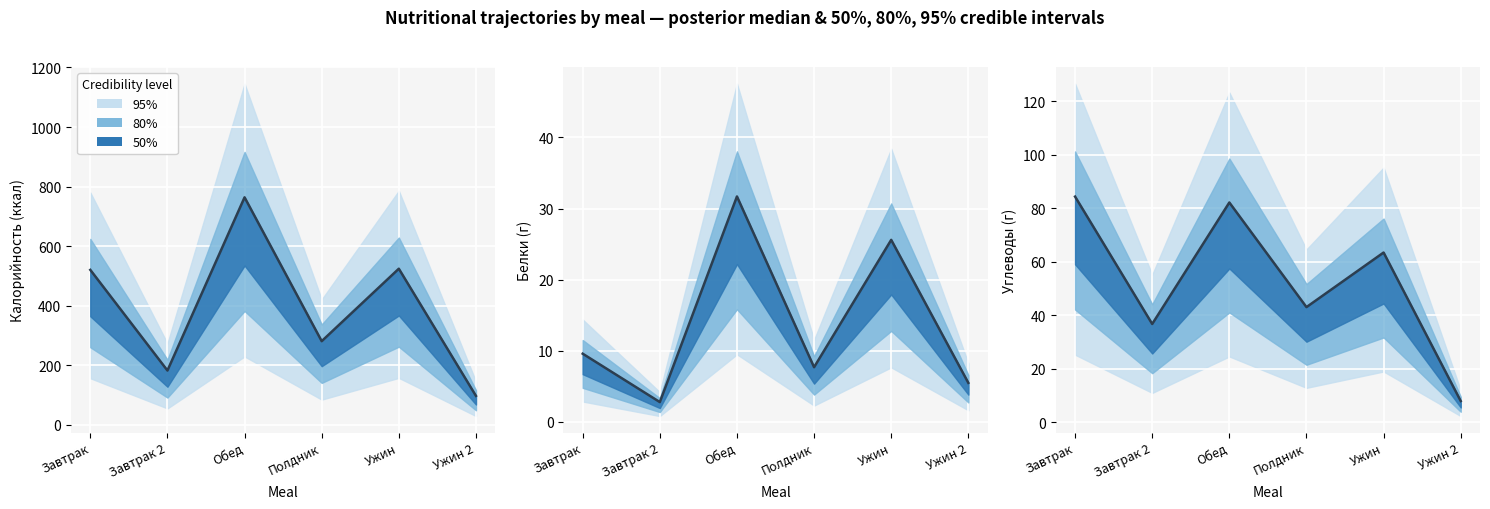

What is the minimum value shown in the chart?

8.0